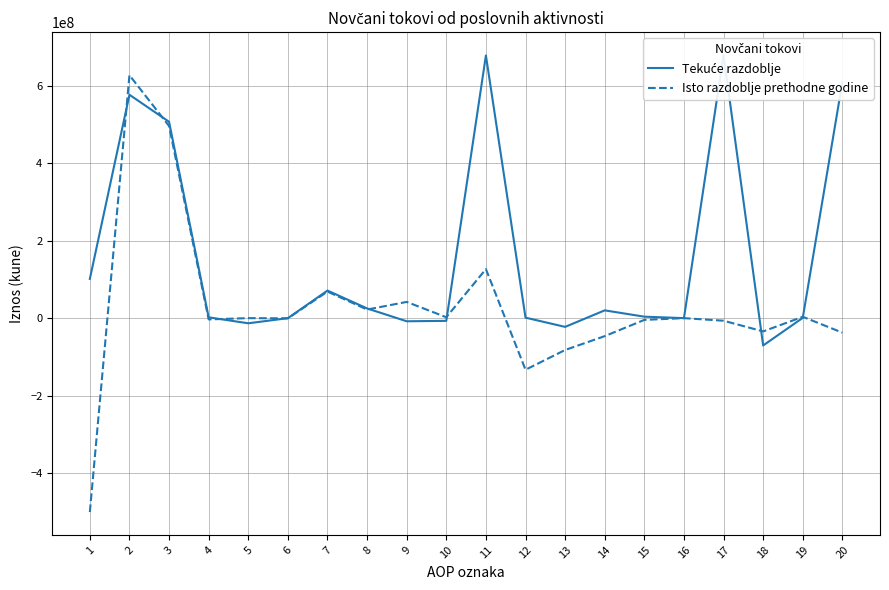

At 18, list the series in order from smallest to largest.

Tekuće razdoblje, Isto razdoblje prethodne godine